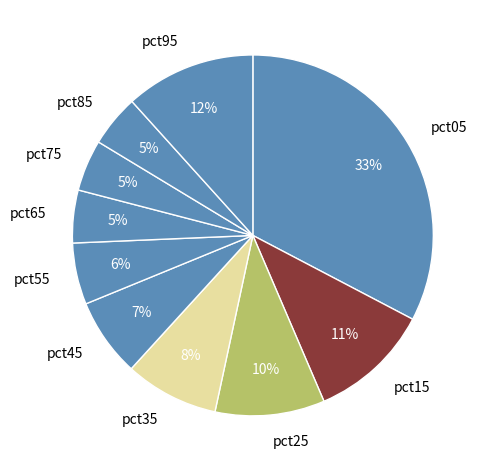

To the nearest percent, what portion does pct35 represent?

8%